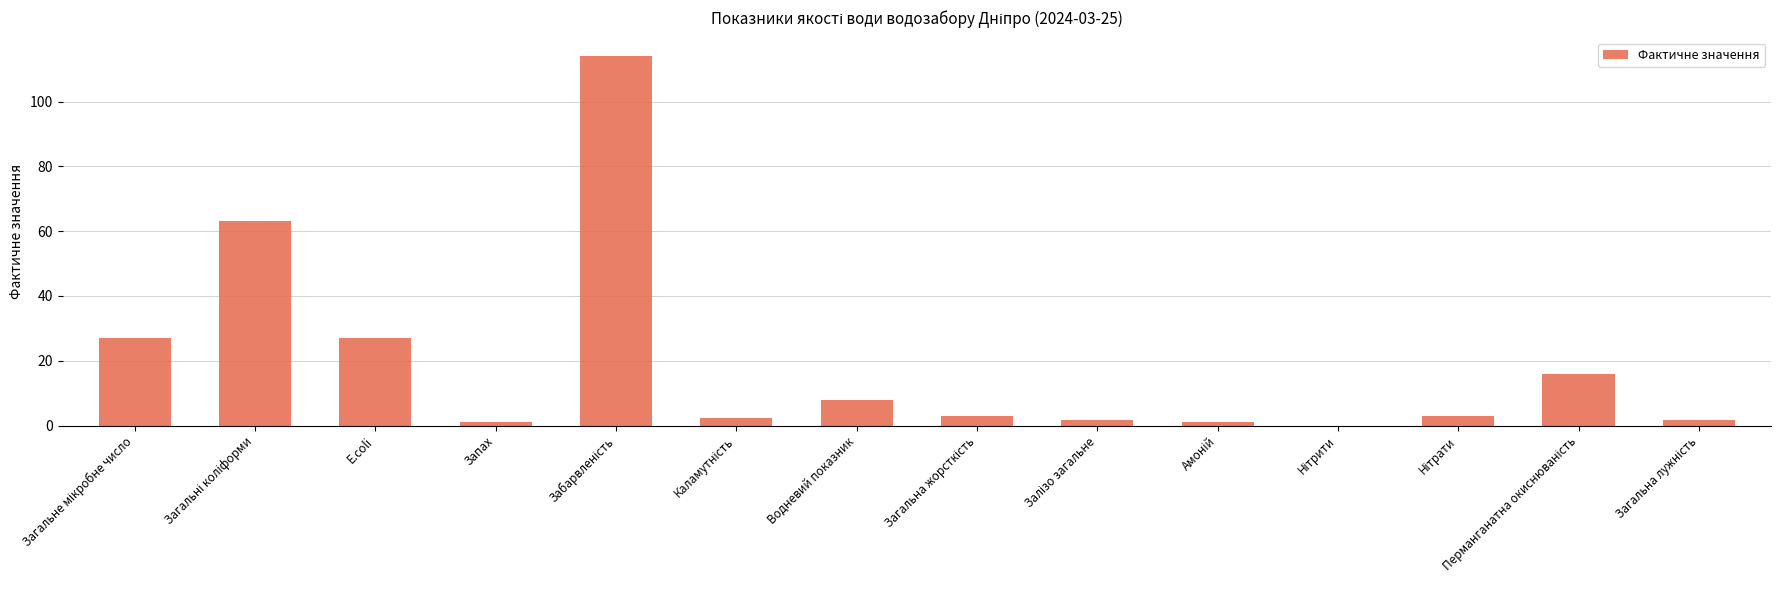

What is the maximum value shown in the chart?

114.0